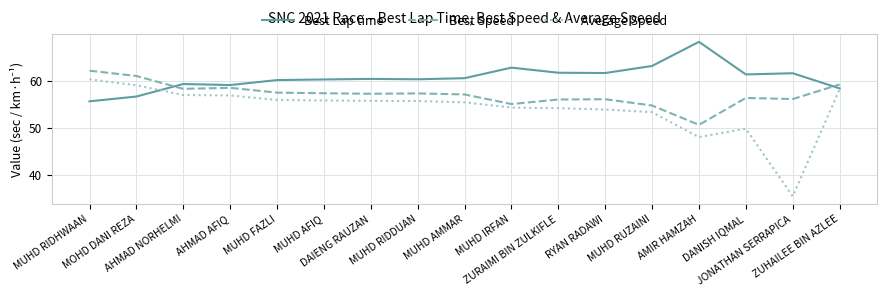

At which label does Best Lap time reach its peak?

AMIR HAMZAH